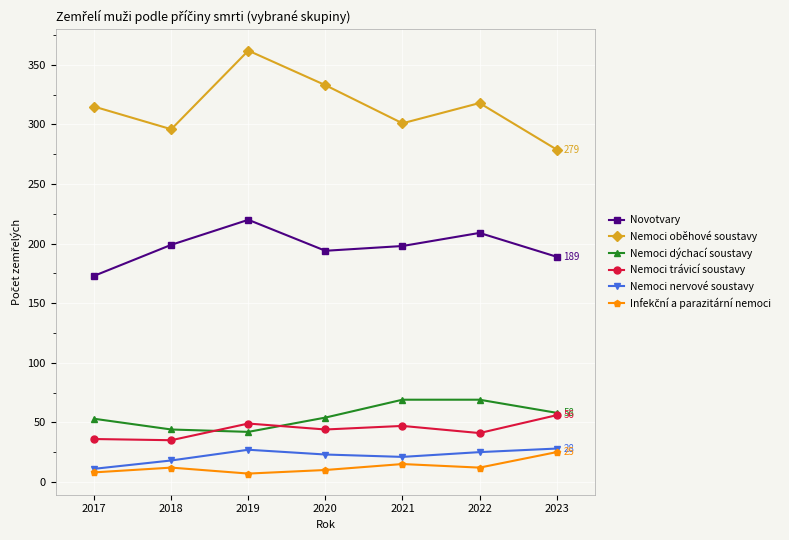

What is the value of the Nemoci dýchací soustavy point at the 6th from the left?

69